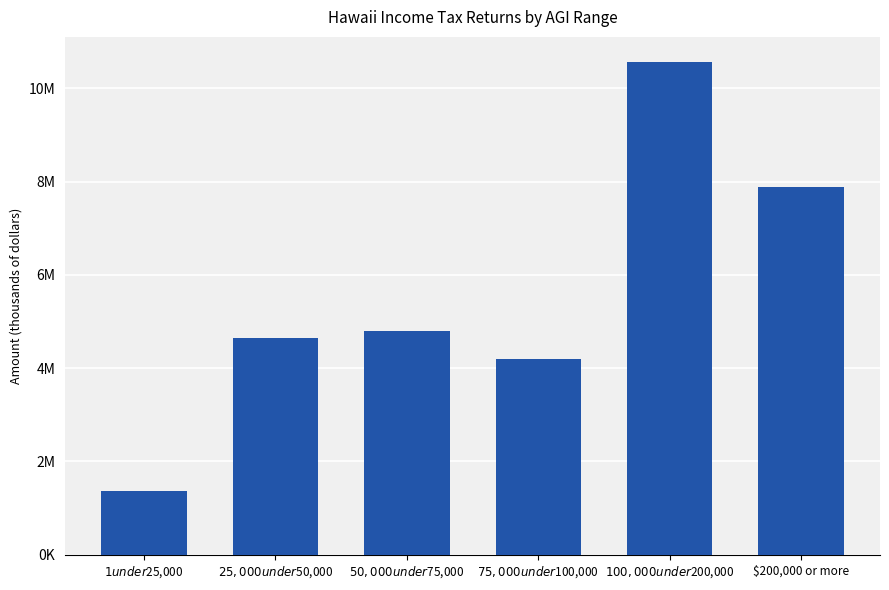

What is the sum of all values?

33461290